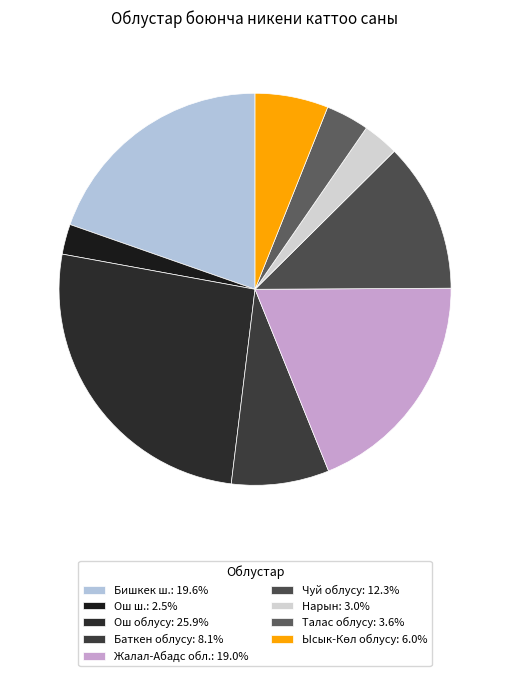

How much of the chart is everything except Нарын?

97.0%